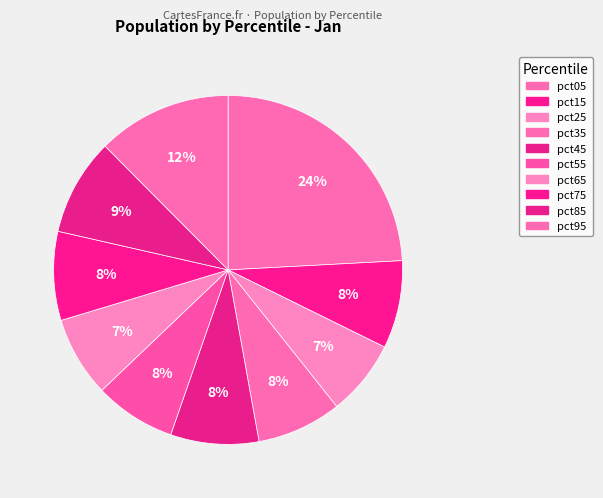

Count the number of slices in the pie.

10